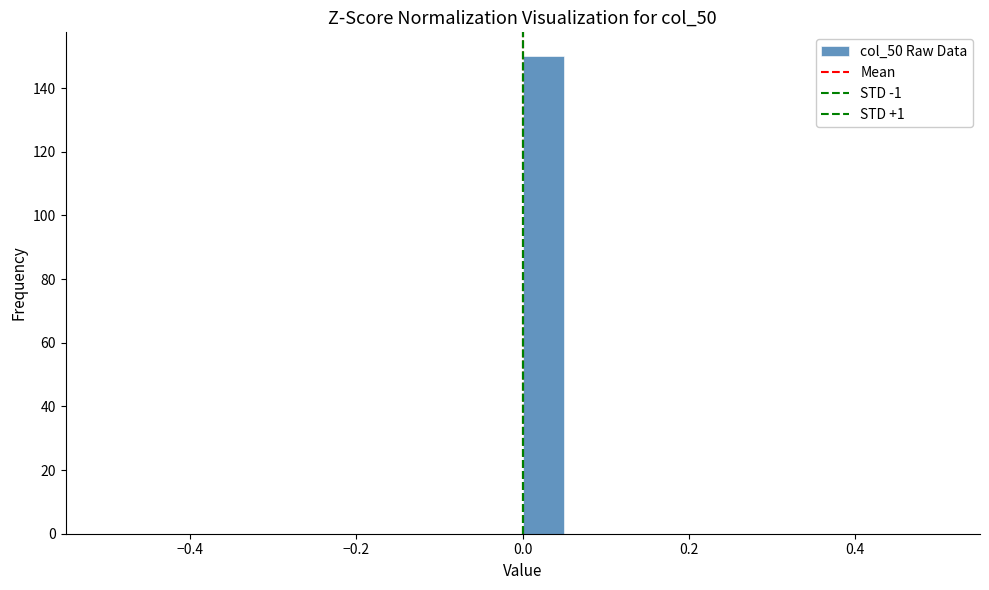

Around what value on the x-axis is the tallest bar? Give the approximate position of its centre, as read against the axis.

0.02